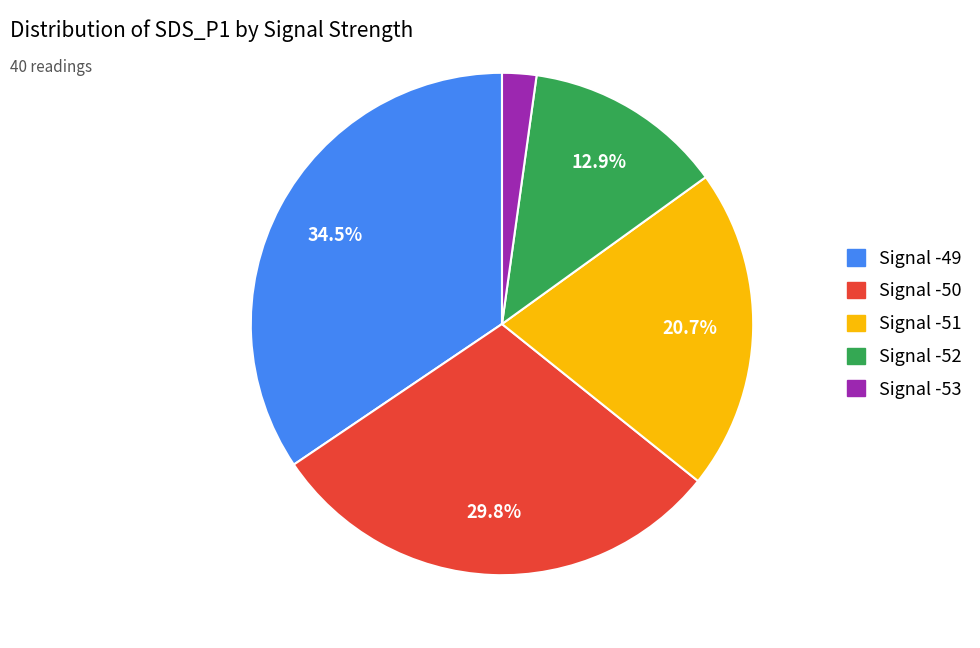

Is there a majority slice in this chart?

No